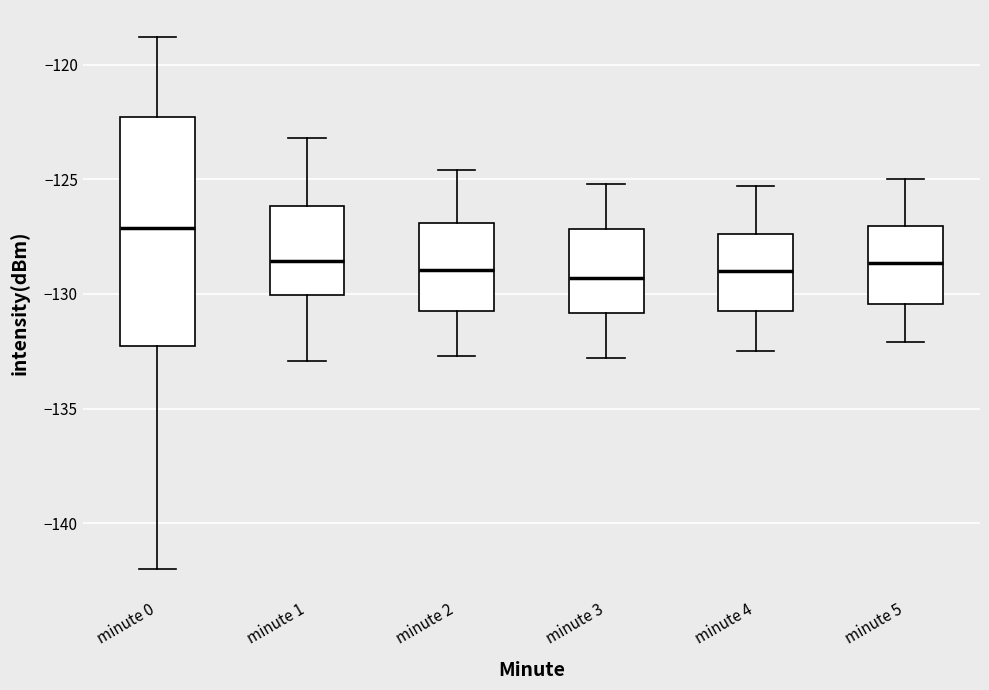

Reading left to right, read every box against the y-axis: the position of its median line, the range the box covers, and the ends of its whiskers. The values are not printed on the chart, so give them approximately, as read against the axis.

minute 0: median -127.0, box -132.5 to -122.5, whiskers -142.0 to -119.0
minute 1: median -128.5, box -130.0 to -126.0, whiskers -133.0 to -123.0
minute 2: median -129.0, box -130.5 to -127.0, whiskers -132.5 to -124.5
minute 3: median -129.5, box -131.0 to -127.0, whiskers -133.0 to -125.0
minute 4: median -129.0, box -130.5 to -127.5, whiskers -132.5 to -125.5
minute 5: median -128.5, box -130.5 to -127.0, whiskers -132.0 to -125.0